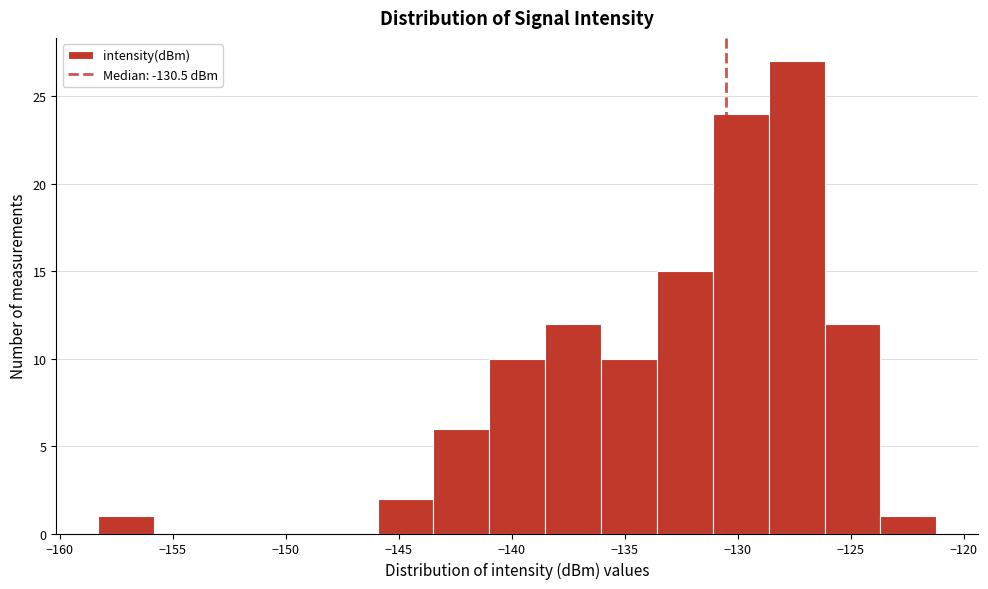

What is the height of the bar covering -158.5 to -156.0 on the x-axis? Neither the bar edges nor the heights are printed on the chart, so give them approximately, as read against the axes.

1